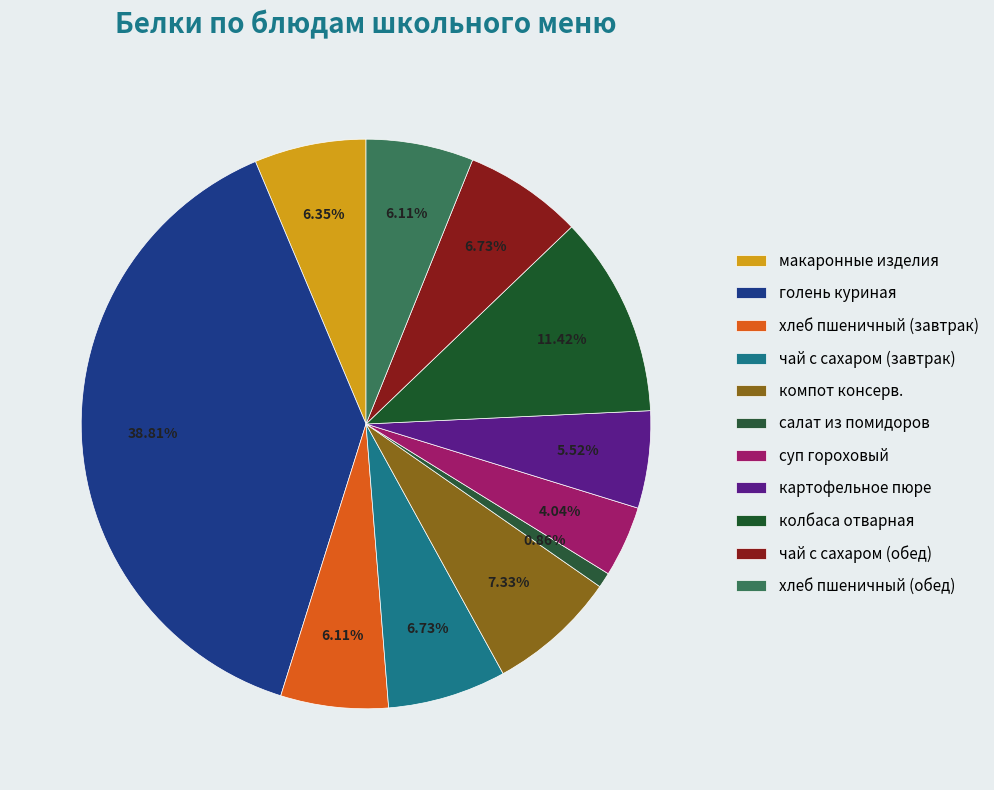

Does картофельное пюре account for over 50% of the chart?

No